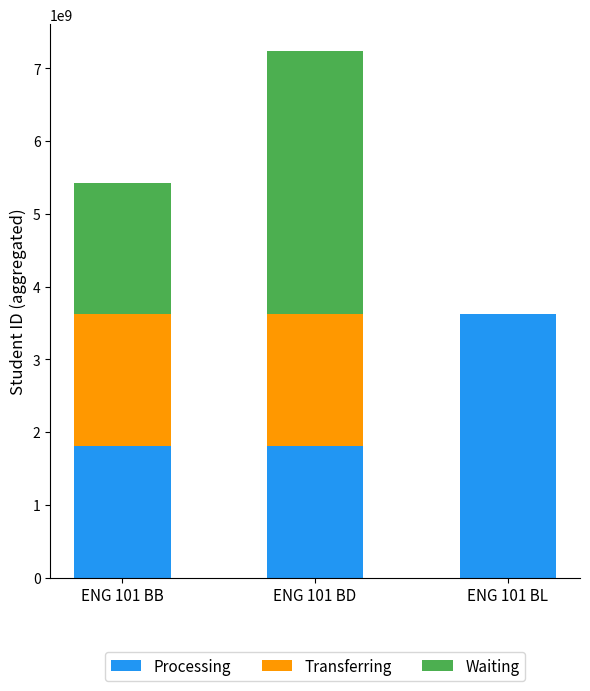

Where is Processing nearest to the value 2715774416?

ENG 101 BB